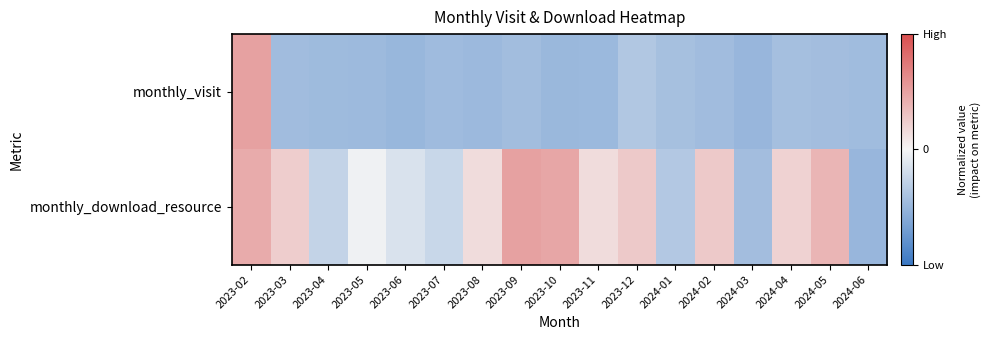

What is the total value across all series at 2024-03?

-0.9